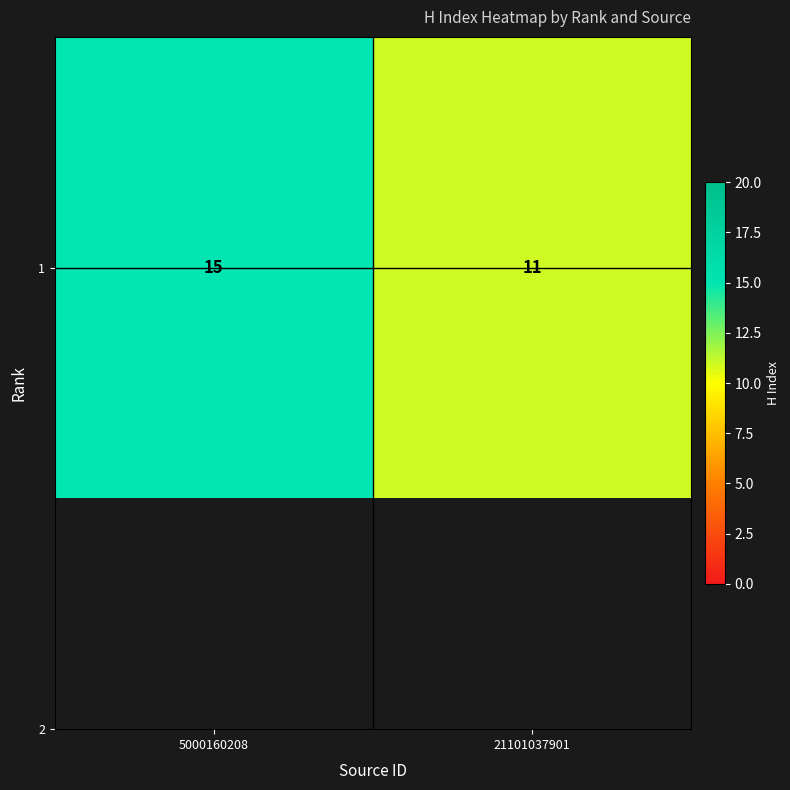

What is the difference between the maximum and minimum values?

4